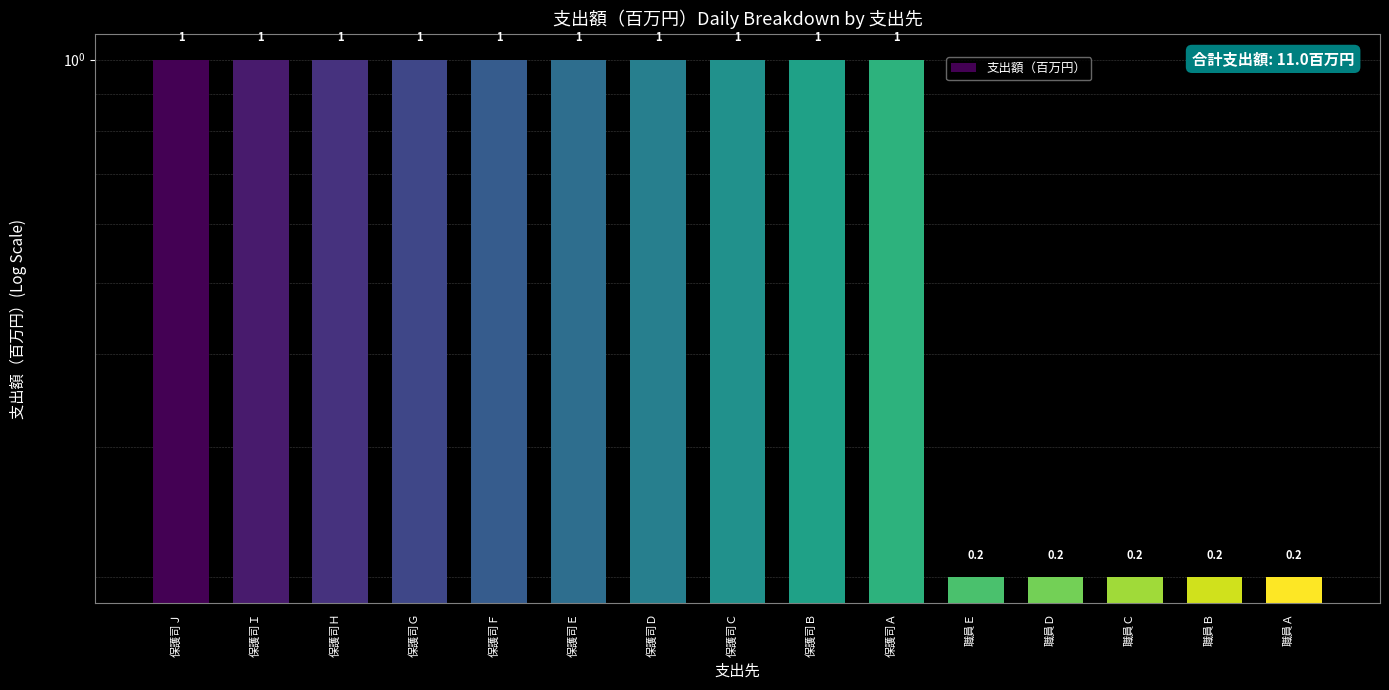

Rank the categories by value from highest to lowest.

保護司Ｊ, 保護司Ｉ, 保護司Ｈ, 保護司Ｇ, 保護司Ｆ, 保護司Ｅ, 保護司Ｄ, 保護司Ｃ, 保護司Ｂ, 保護司Ａ, 職員Ｅ, 職員Ｄ, 職員Ｃ, 職員Ｂ, 職員Ａ